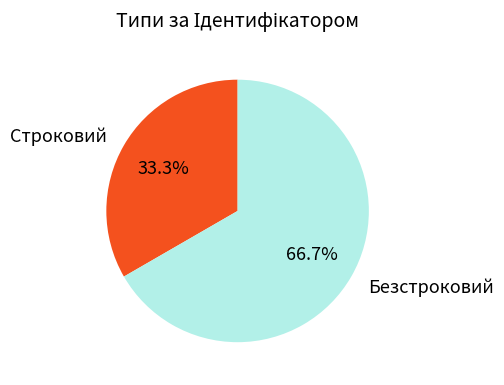

How many slices are in this pie chart?

2